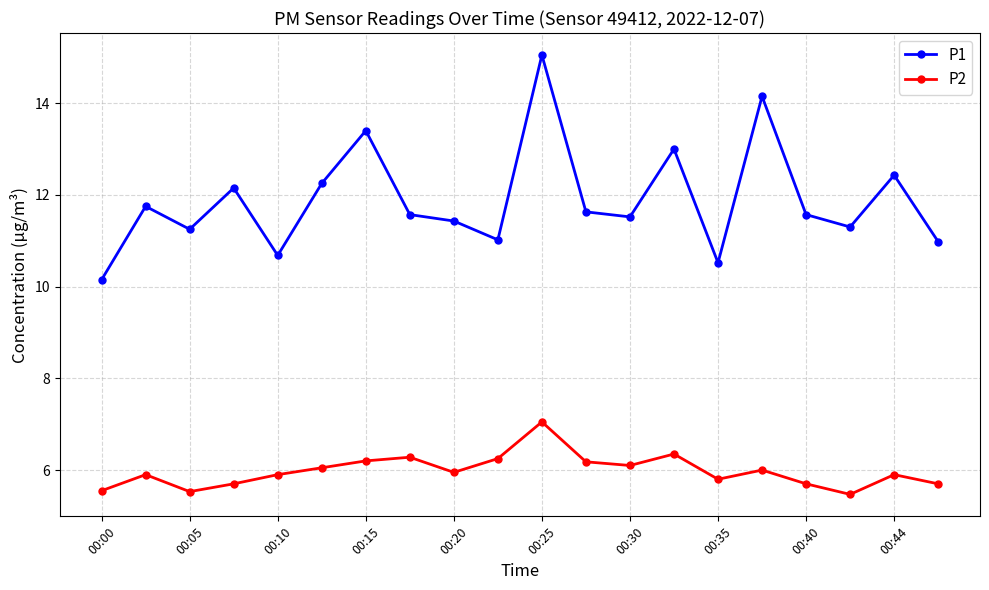

What is the value of the P1 point at the 2nd from the left?

11.8